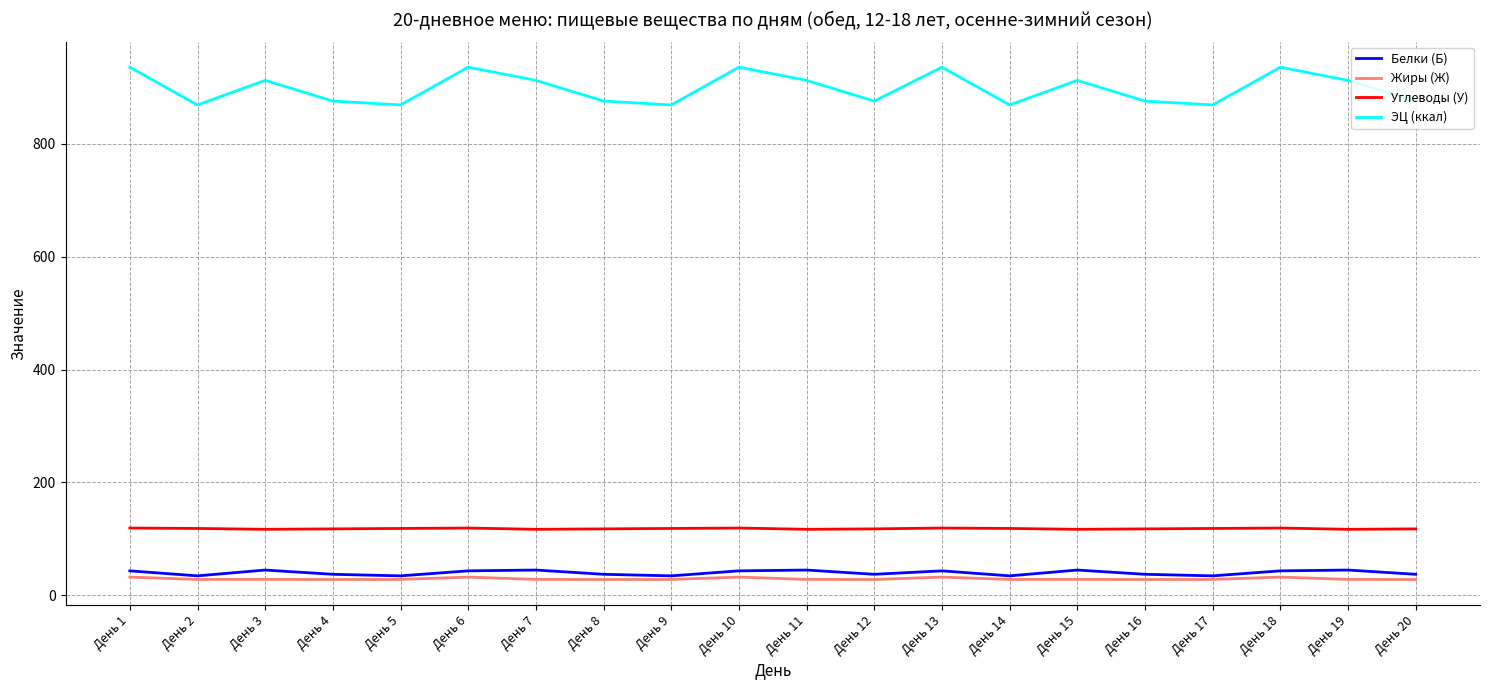

What is the maximum value shown in the chart?

936.1